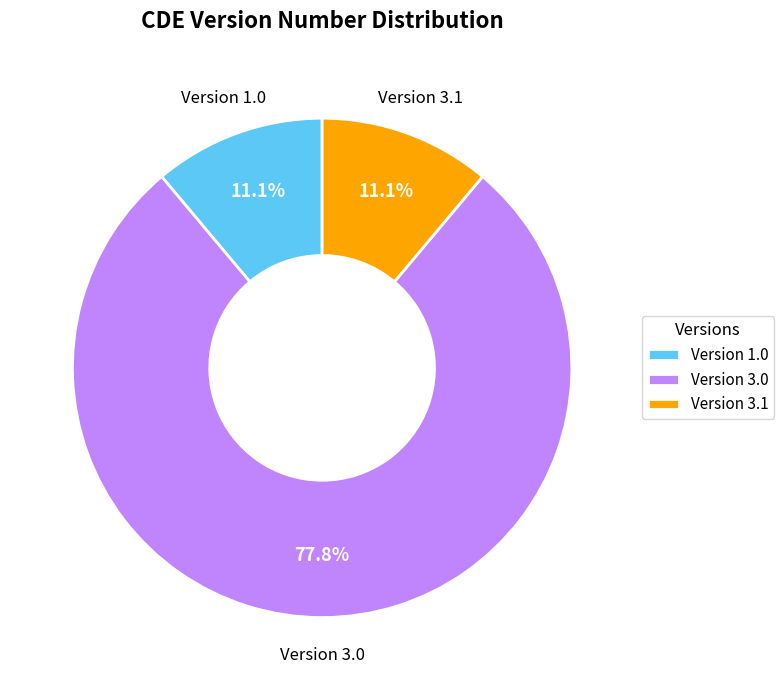

Which slice is the largest?

Version 3.0